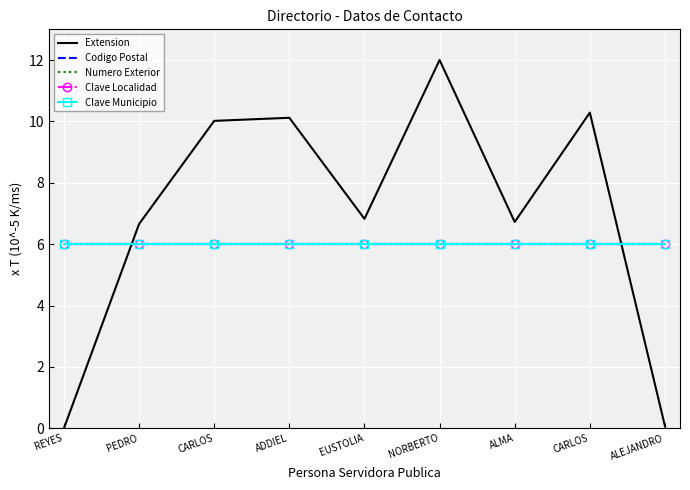

How many distinct data groups are displayed?

5